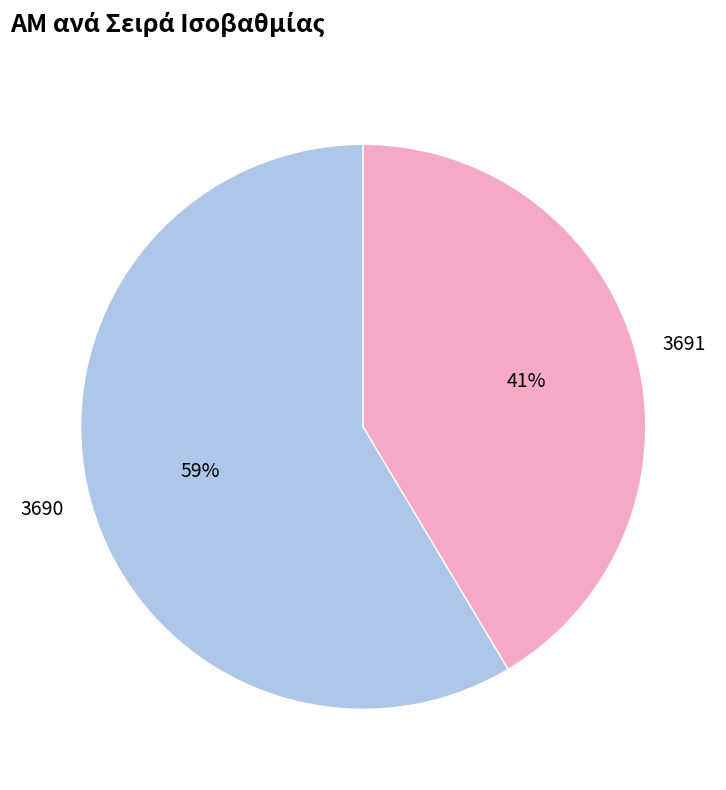

Is the sum of 3690 and 3691 greater than half?

Yes